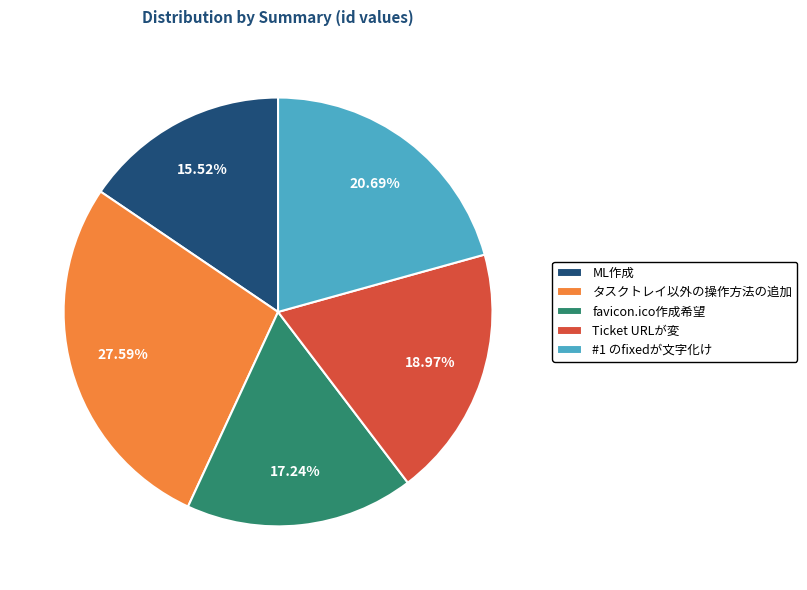

Between ML作成 and #1 のfixedが文字化け, which is larger?

#1 のfixedが文字化け